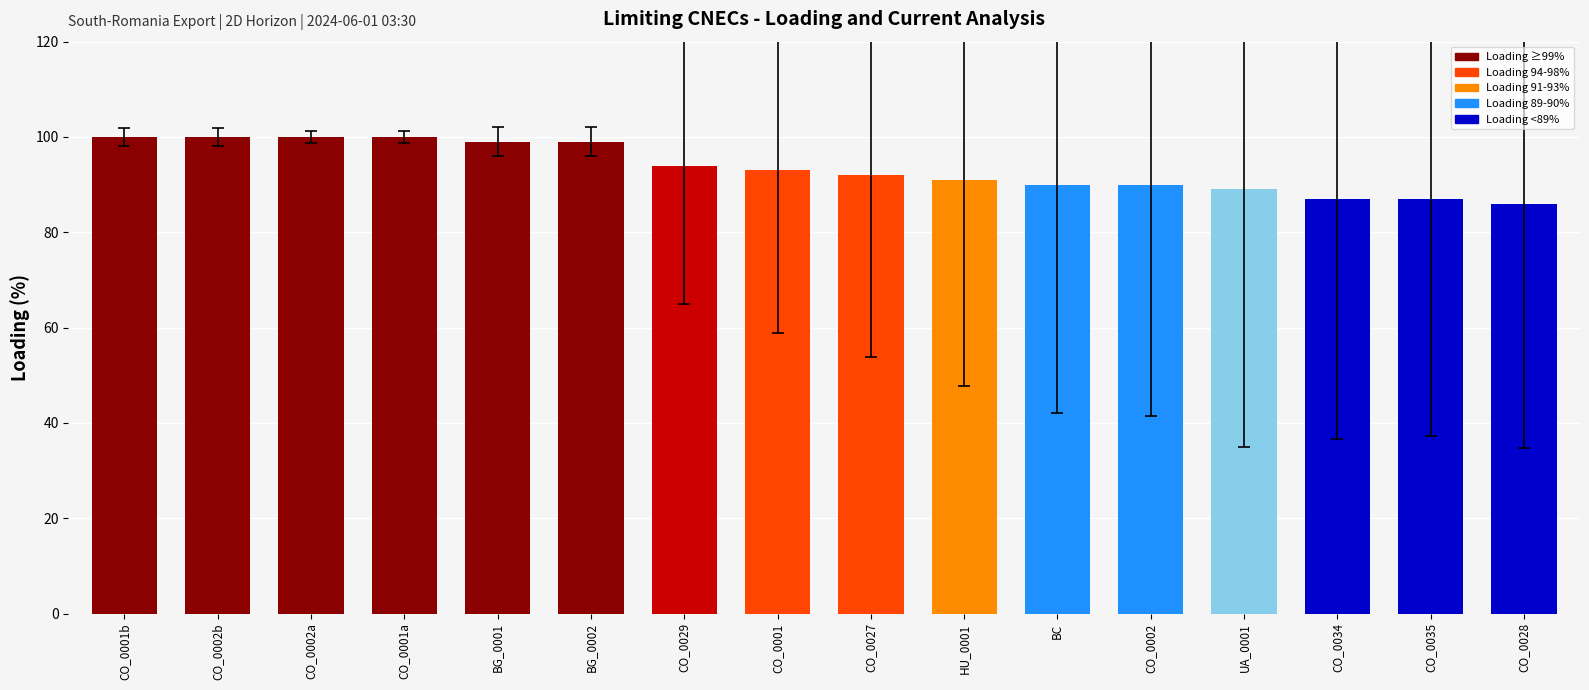

What is the label of the 6th bar from the right?

BC